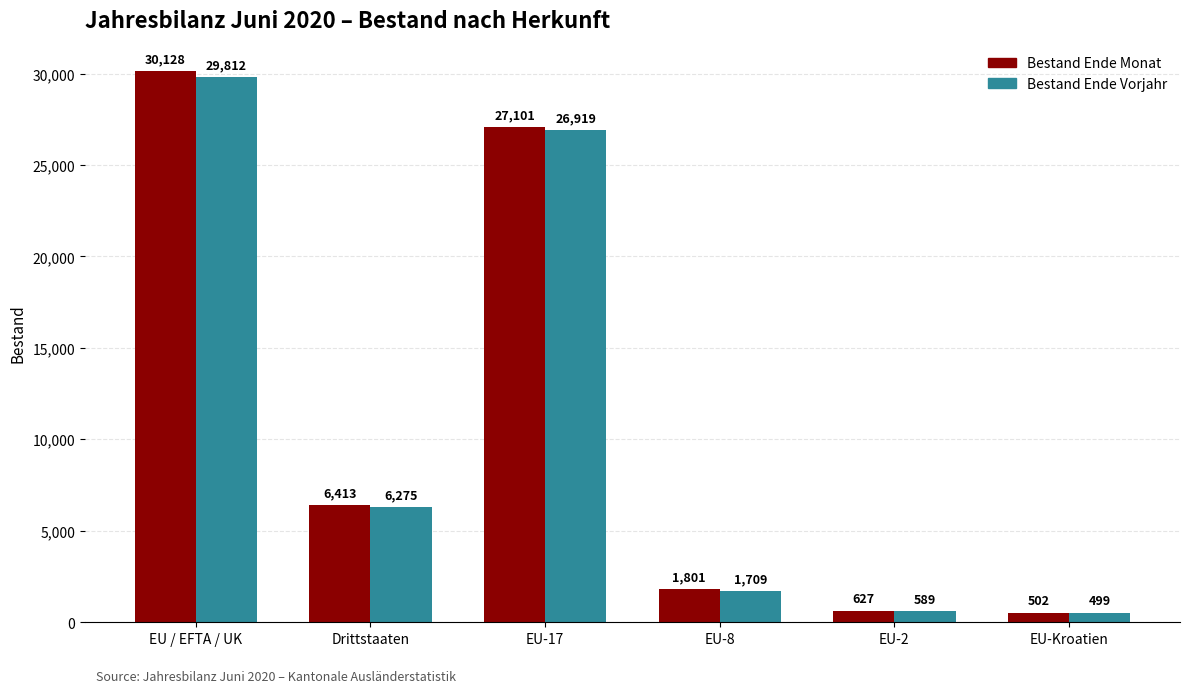

What is the sum of all Bestand Ende Vorjahr values?

65803